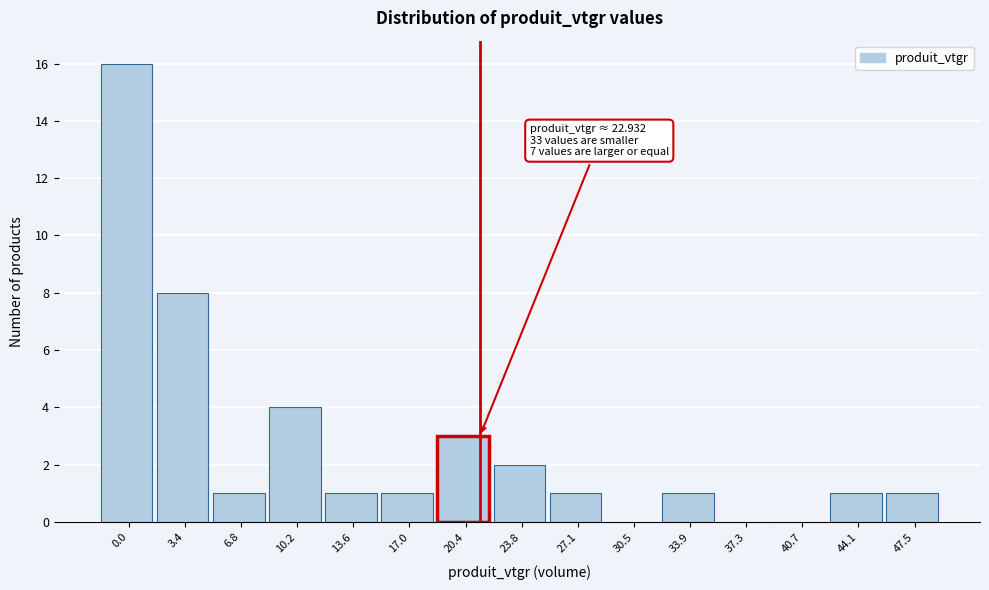

Reading left to right, list all the values displayed in this chart.

0.0=16	3.4=8	6.8=1	10.2=4	13.6=1	17.0=1	20.4=3	23.8=2	27.1=1	30.5=0	33.9=1	37.3=0	40.7=0	44.1=1	47.5=1